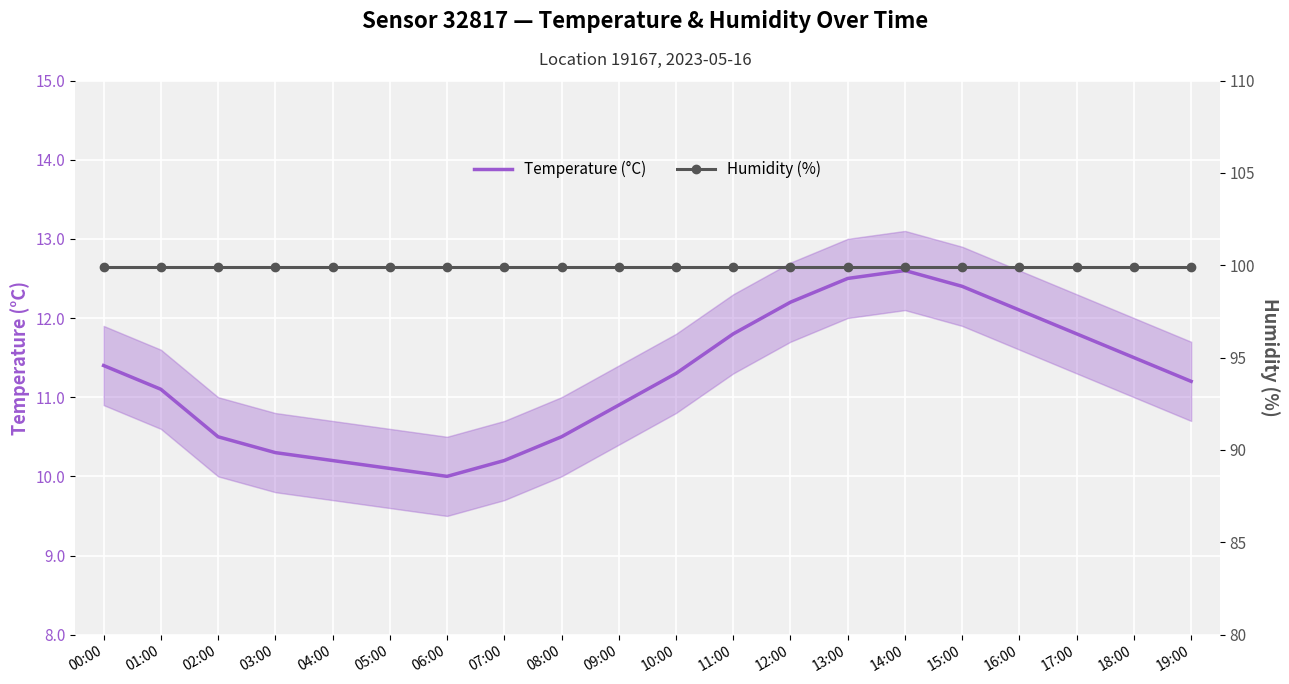

Which label corresponds to the smallest value in the chart?

06:00